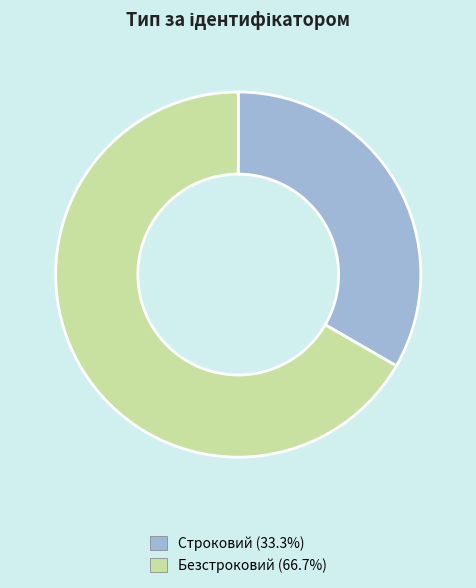

What is the smallest slice in the pie chart?

Строковий